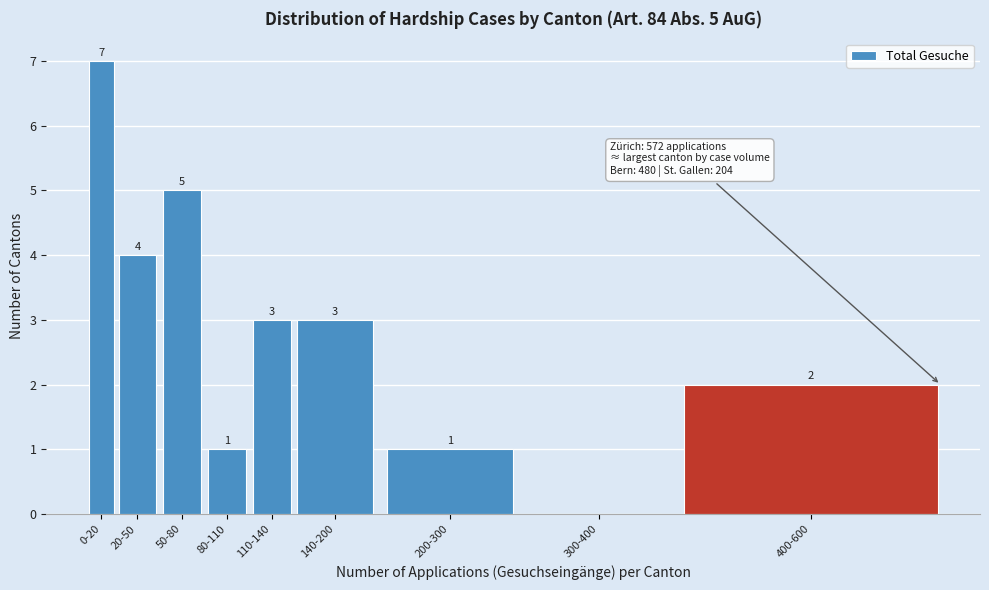

Reading left to right, list all the values displayed in this chart.

0-20=7	20-50=4	50-80=5	80-110=1	110-140=3	140-200=3	200-300=1	300-400=0	400-600=2